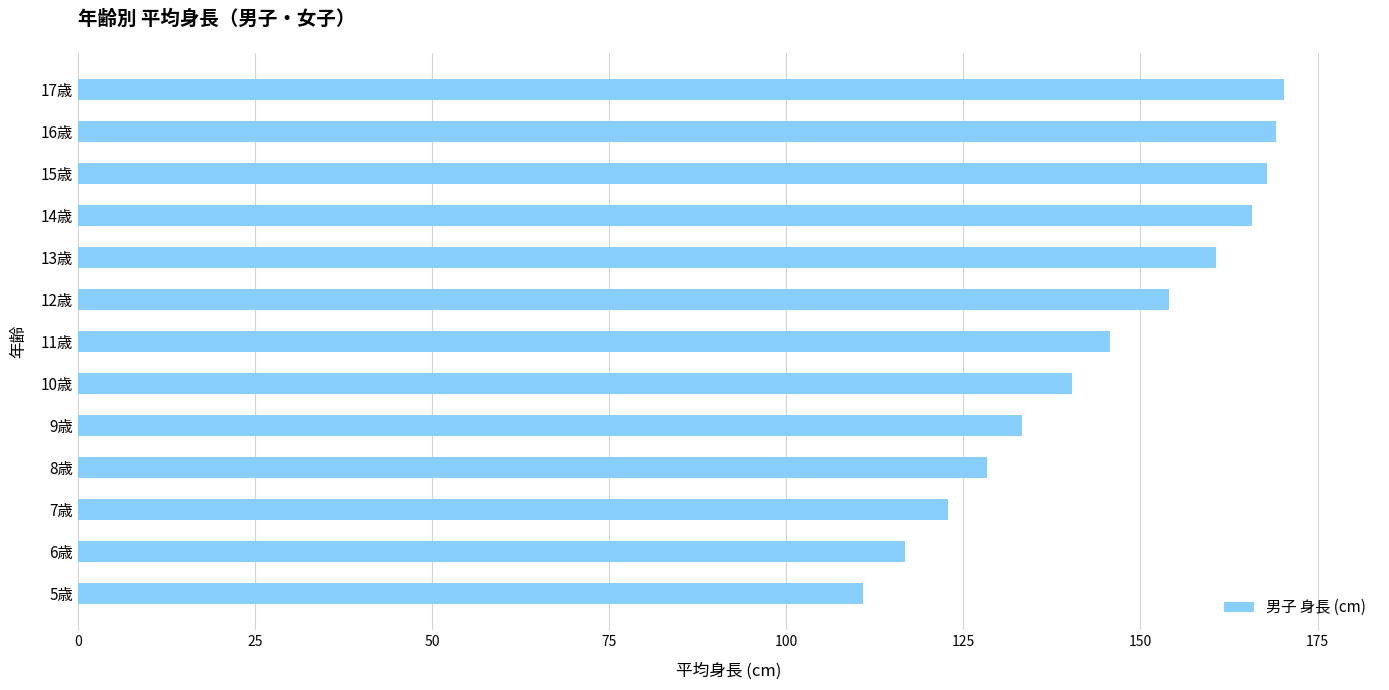

How many distinct data groups are displayed?

1